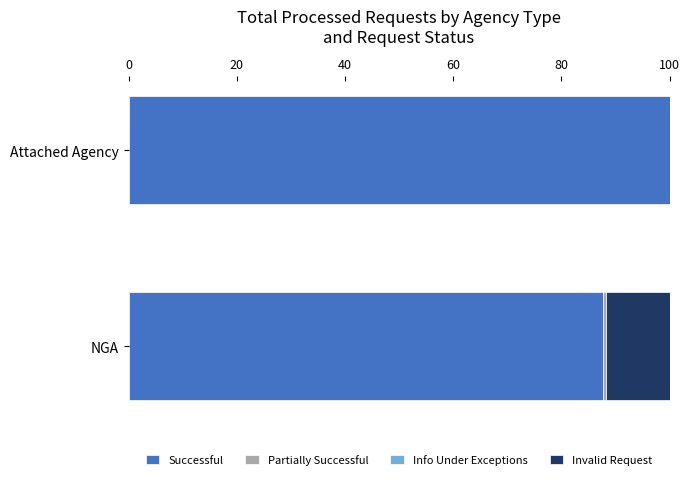

What is the highest value of the Successful series?

100.0